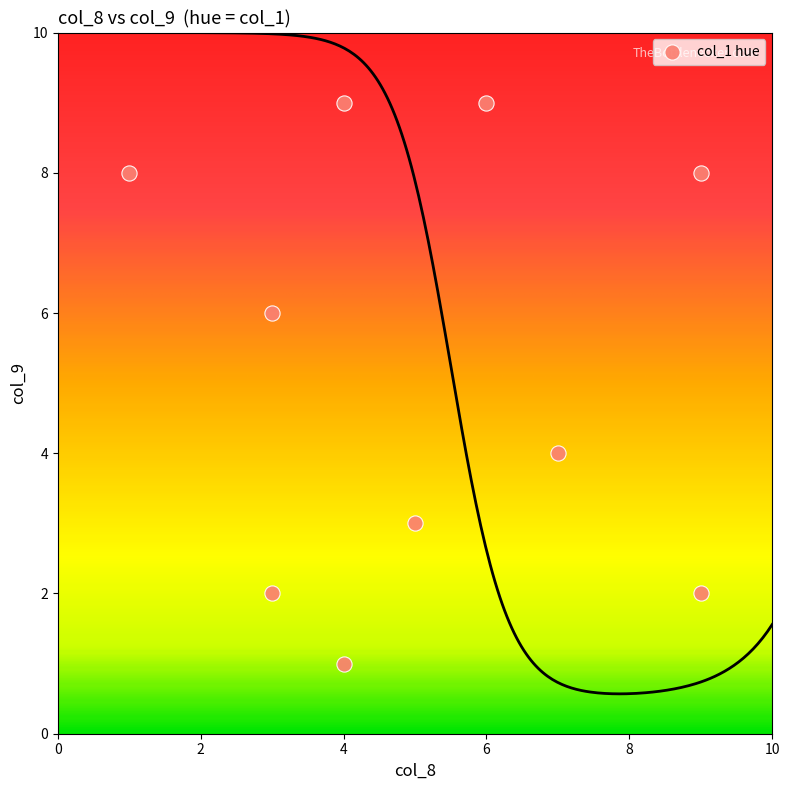

What is the range of X values (max minus min)?

8